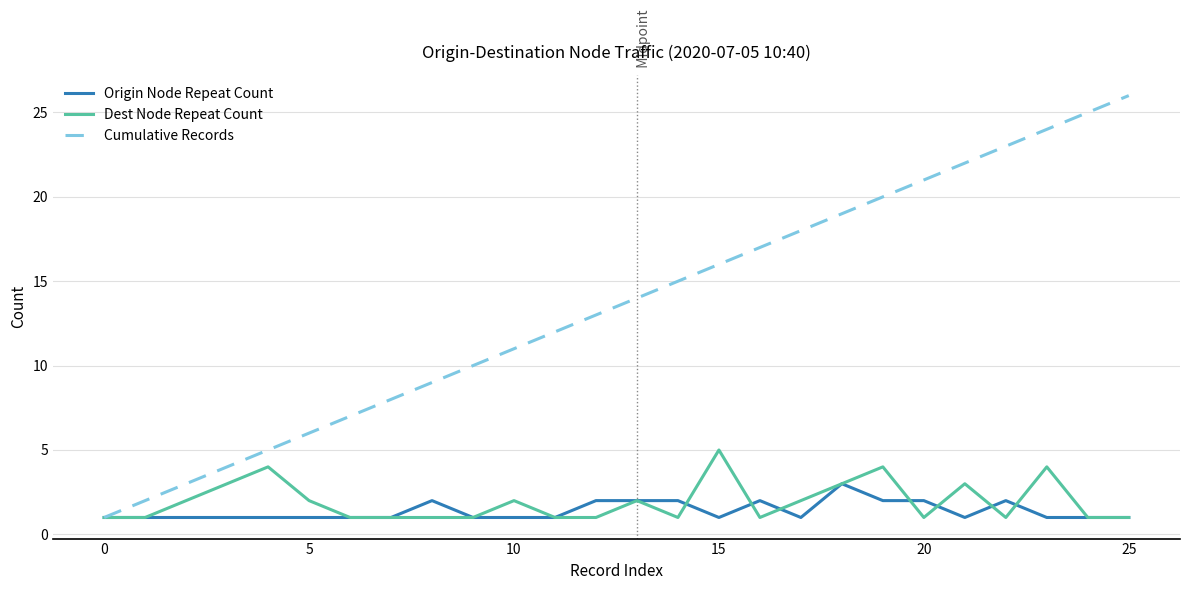

Which series has the largest range (max minus min)?

Cumulative Records